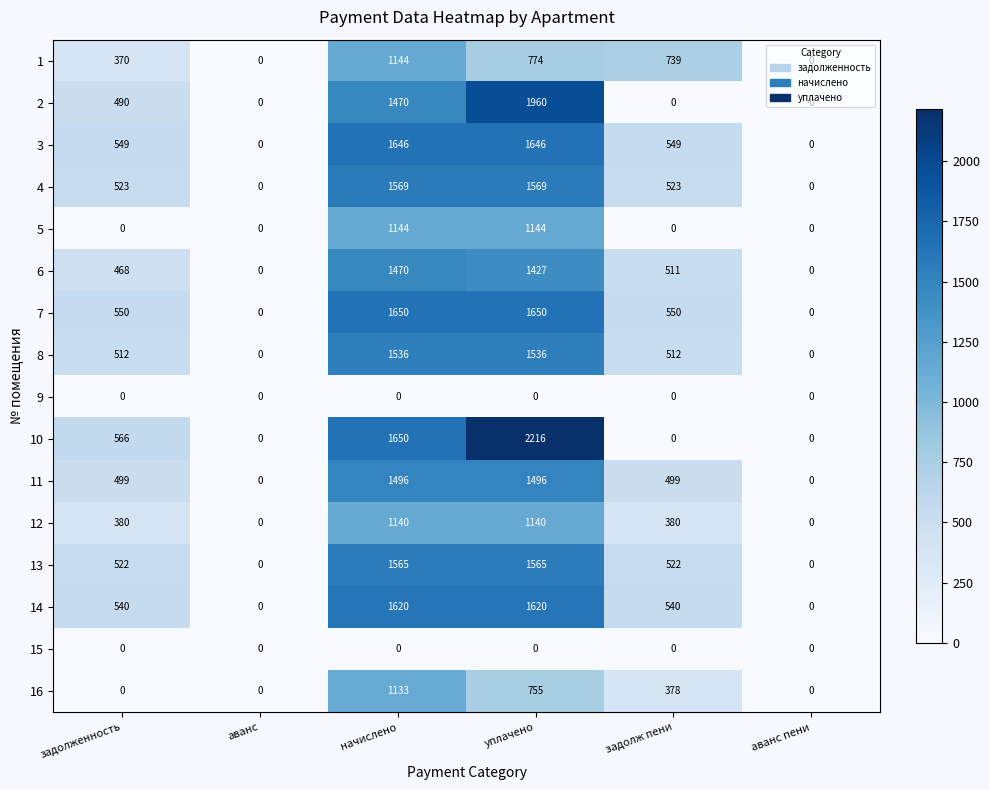

Where is 10 nearest to the value 1108?

задолженность